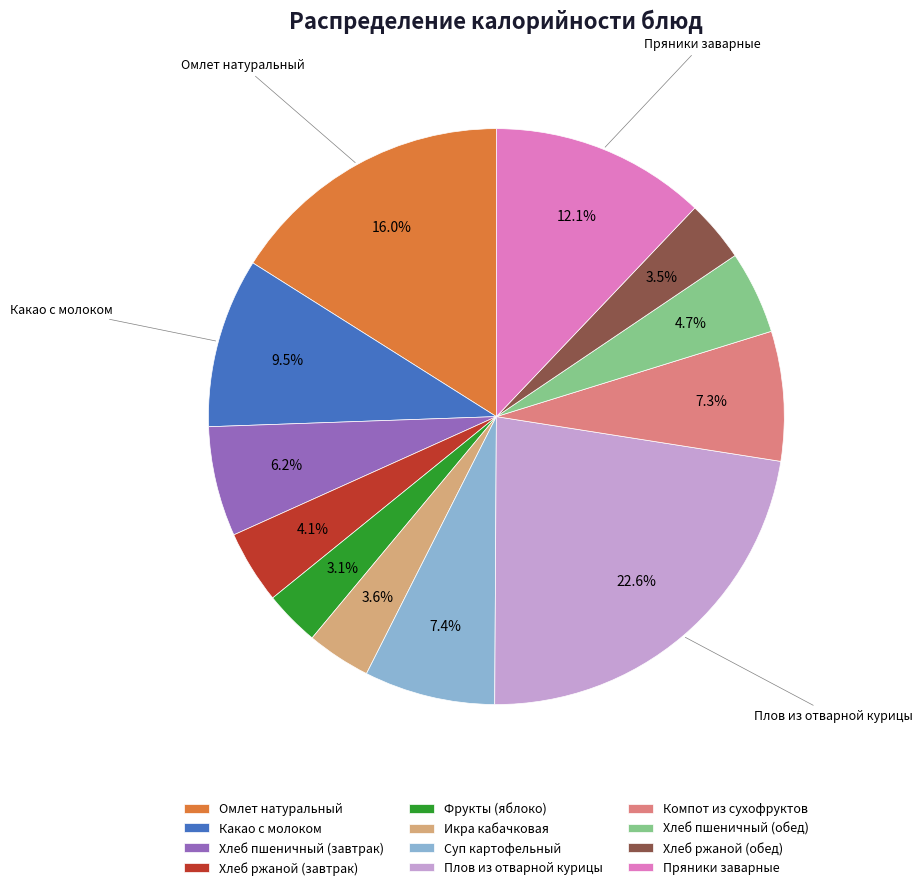

To the nearest percent, what is the difference between the Хлеб пшеничный (обед) and Омлет натуральный slice percentages?

11%